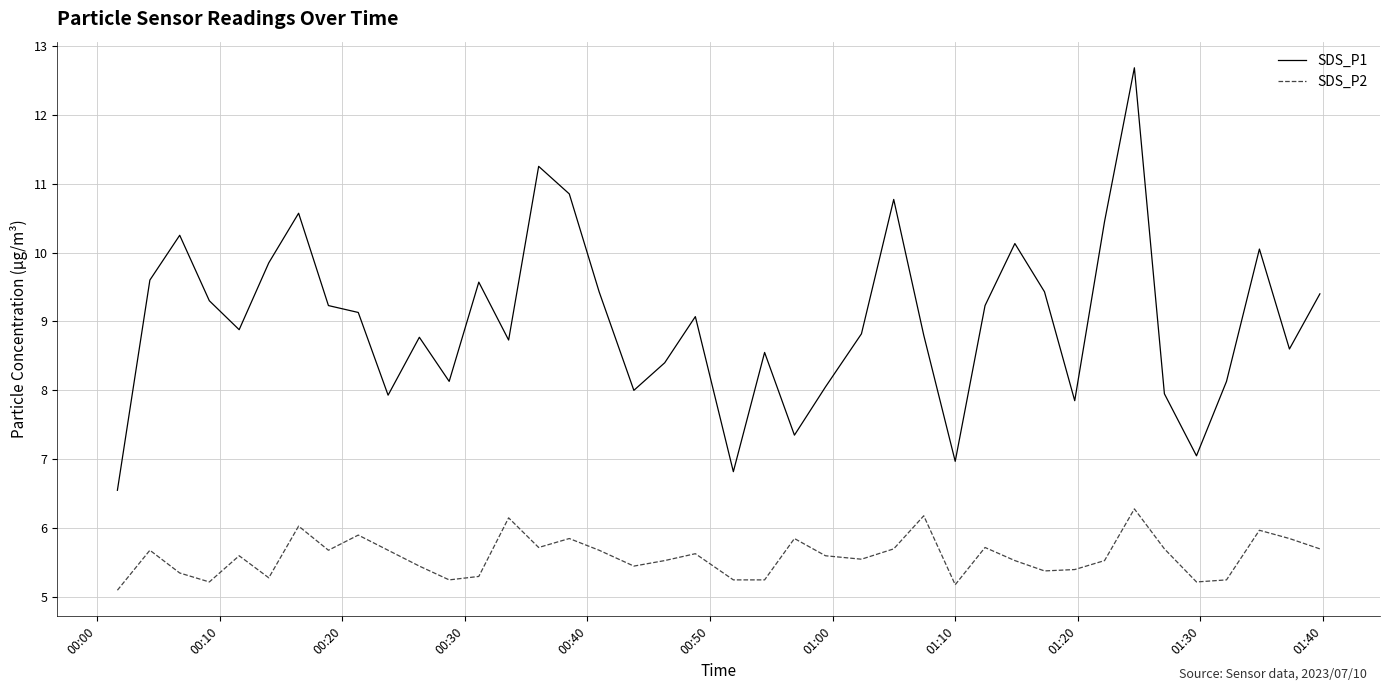

True or false: SDS_P2 and SDS_P1 cross at least once.

False